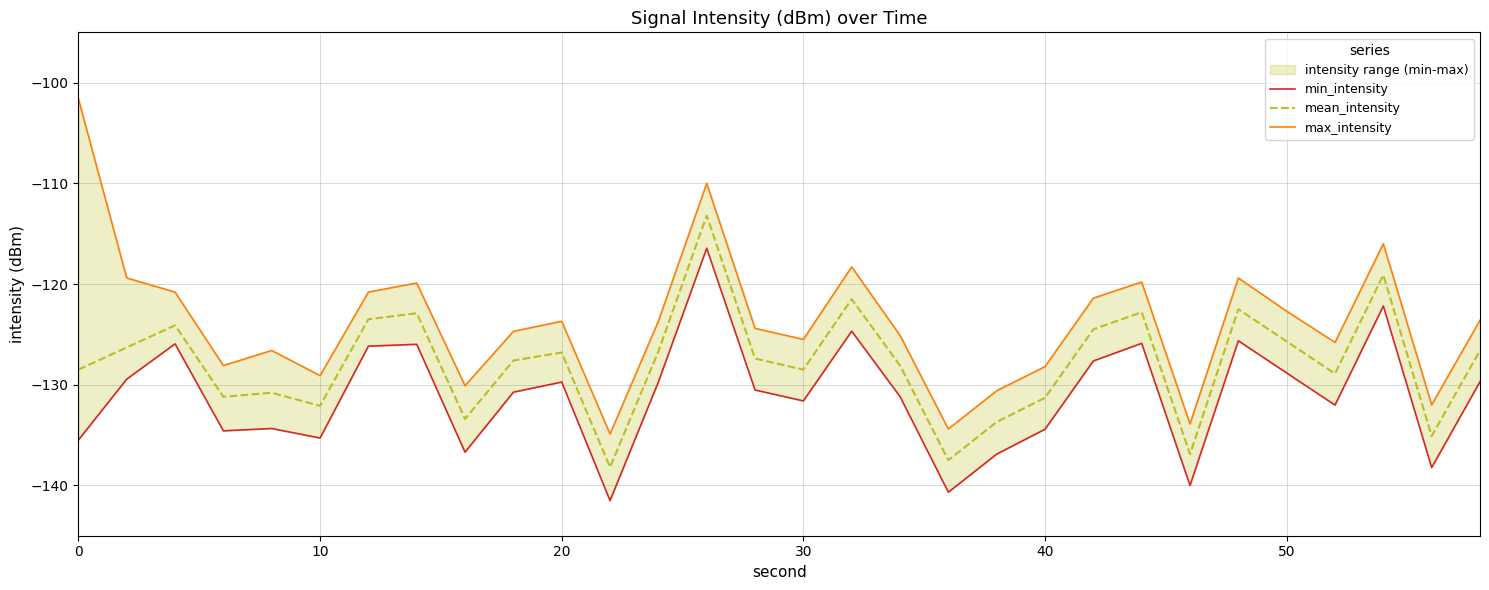

Reading left to right, what are all the values shown in this chart?

min_intensity: -135.5	-129.4	-125.9	-134.6	-134.4	-135.3	-126.2	-126.0	-136.7	-130.7	-129.7	-141.5	-129.7	-116.4	-130.5	-131.6	-124.7	-131.2	-140.7	-136.9	-134.4	-127.6	-125.9	-140.0	-125.6	-128.8	-132.0	-122.2	-138.2	-129.7
mean_intensity: -128.5	-126.3	-124.1	-131.2	-130.8	-132.1	-123.5	-122.9	-133.4	-127.6	-126.8	-138.2	-126.7	-113.2	-127.4	-128.5	-121.5	-128.1	-137.5	-133.7	-131.3	-124.5	-122.8	-136.9	-122.5	-125.7	-128.9	-119.1	-135.1	-126.6
max_intensity: -101.6	-119.4	-120.8	-128.1	-126.6	-129.1	-120.8	-119.9	-130.1	-124.7	-123.7	-134.9	-123.7	-110.0	-124.4	-125.5	-118.3	-125.1	-134.4	-130.6	-128.2	-121.4	-119.8	-133.9	-119.4	-122.7	-125.8	-116.0	-132.0	-123.6